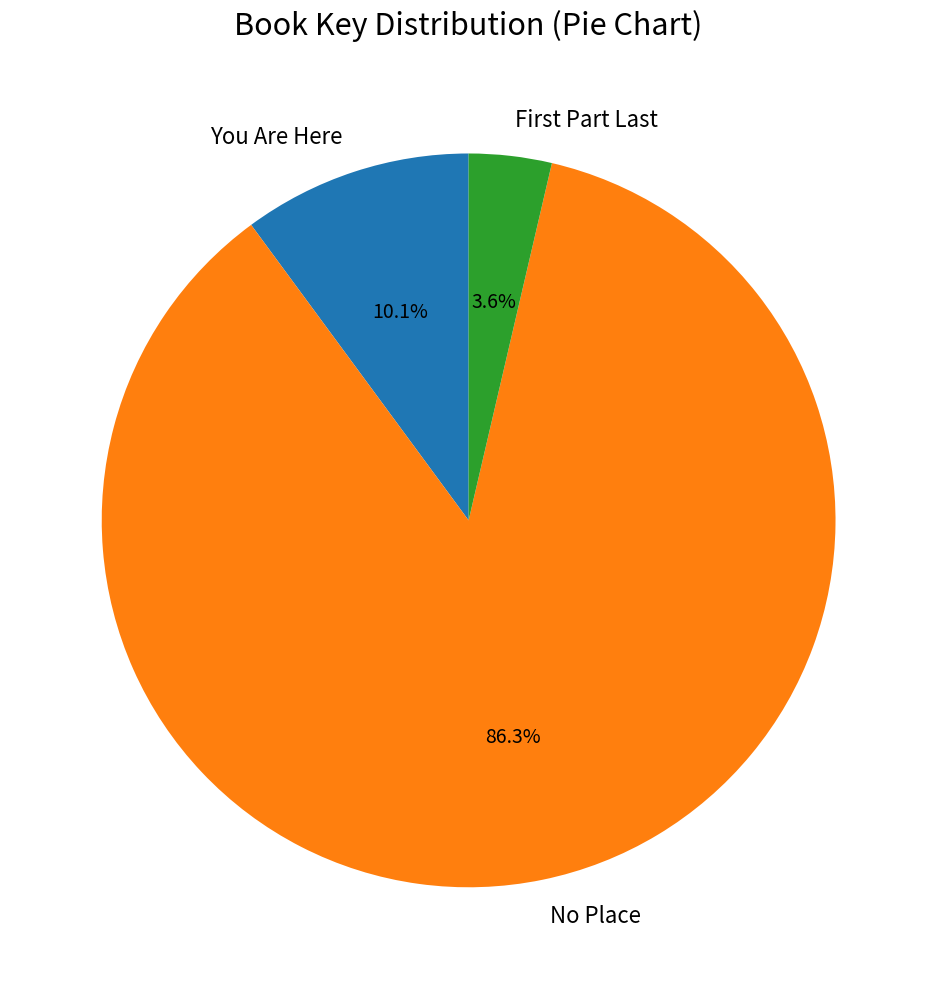

What is the smallest slice in the pie chart?

First Part Last